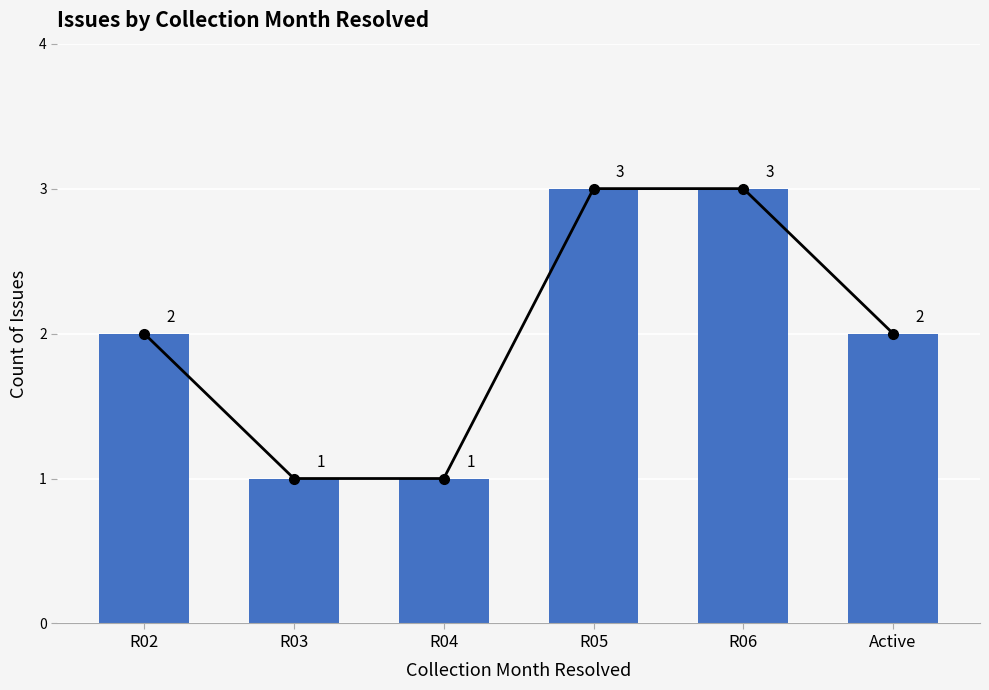

At which category does the chart reach its minimum across all series?

R03